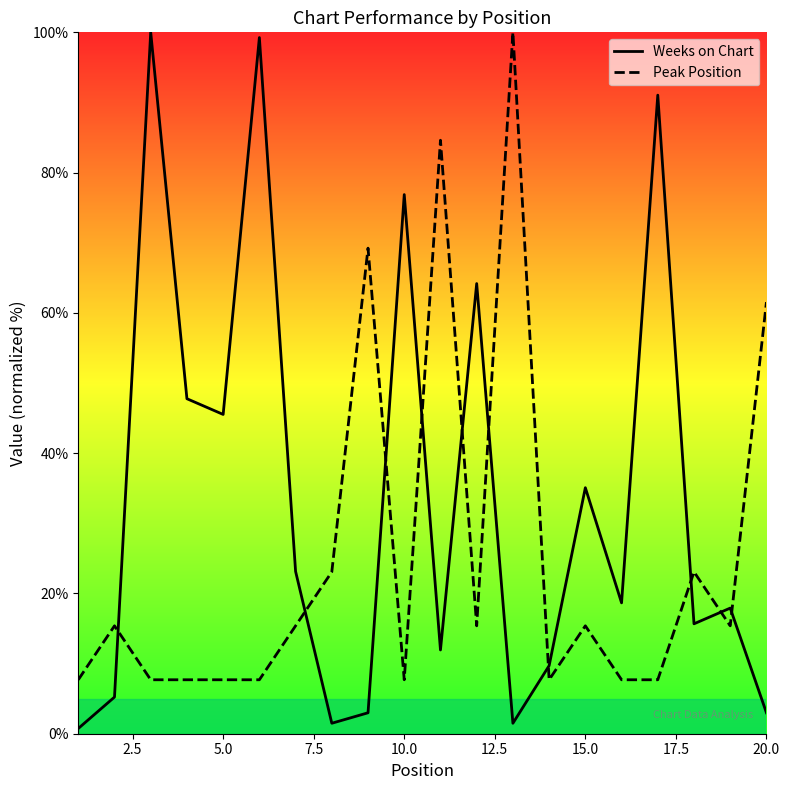

List the series in order of their overall mean, highest first.

Weeks on Chart, Peak Position